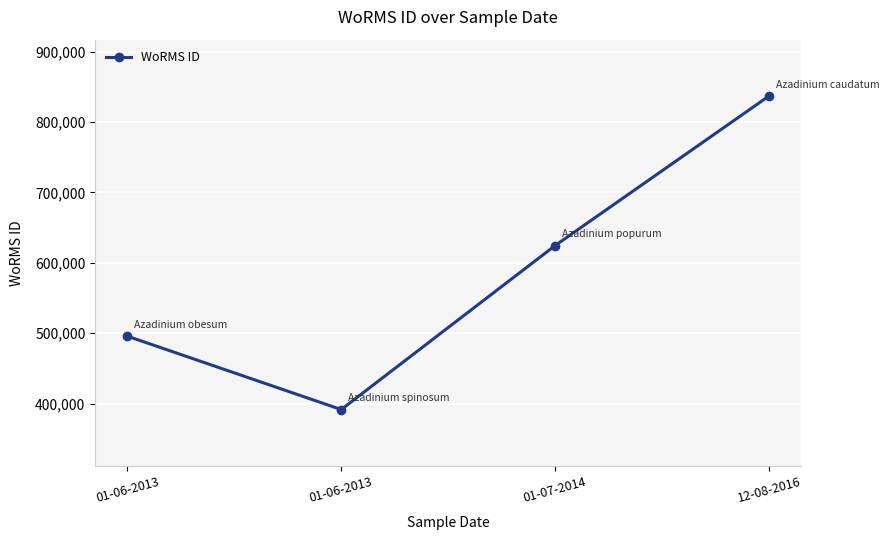

Does the chart have visible grid lines?

Yes